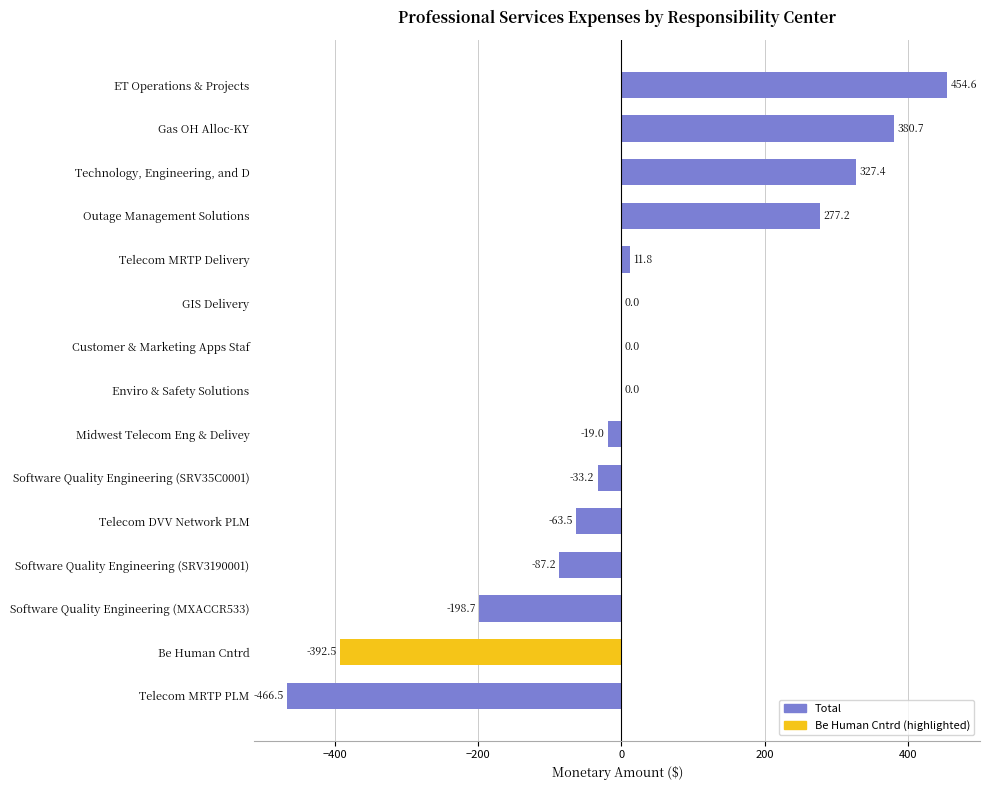

Reading bottom to top, list all the values displayed in this chart.

Telecom MRTP PLM=-466.5	Be Human Cntrd=-392.5	Software Quality Engineering (MXACCR533)=-198.7	Software Quality Engineering (SRV3190001)=-87.2	Telecom DVV Network PLM=-63.5	Software Quality Engineering (SRV35C0001)=-33.2	Midwest Telecom Eng & Delivey=-19.0	Enviro & Safety Solutions=0.0	Customer & Marketing Apps Staf=0.0	GIS Delivery=0.0	Telecom MRTP Delivery=11.8	Outage Management Solutions=277.2	Technology, Engineering, and D=327.4	Gas OH Alloc-KY=380.7	ET Operations & Projects=454.6